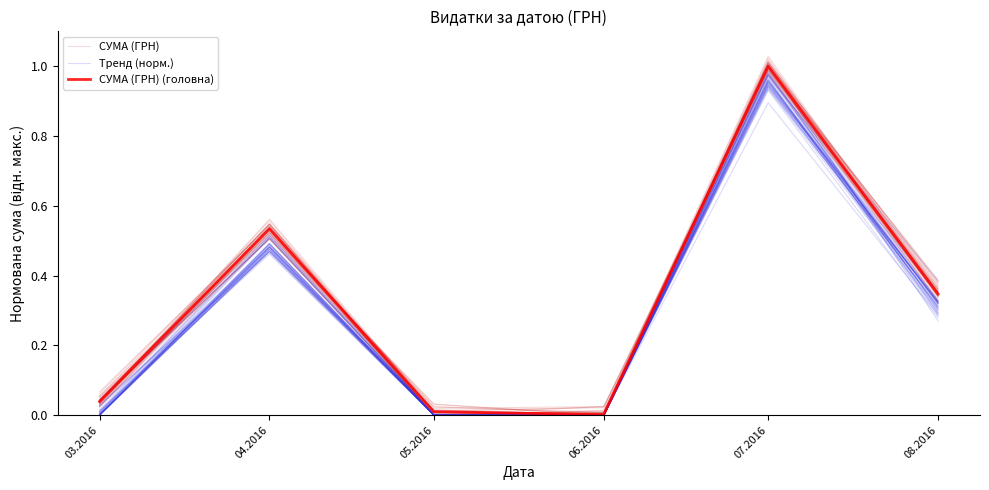

Which has a higher value, 03.2016 or 05.2016?

03.2016